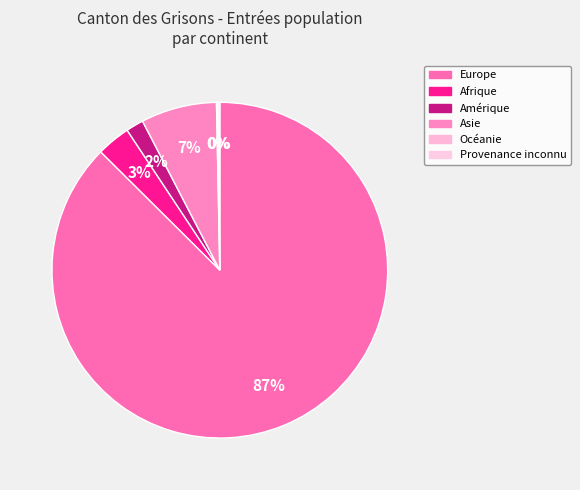

Is it true that Afrique is 3% of the pie?

True